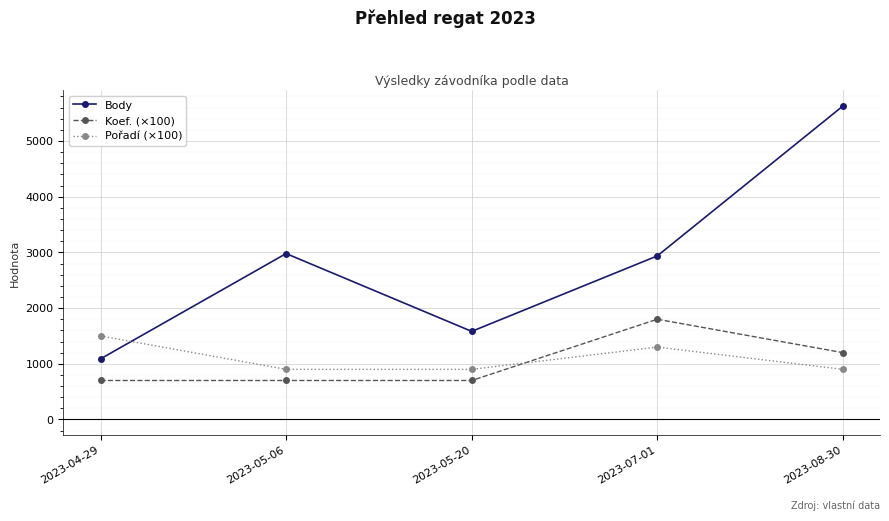

What is the label of the 5th point from the right?

2023-04-29